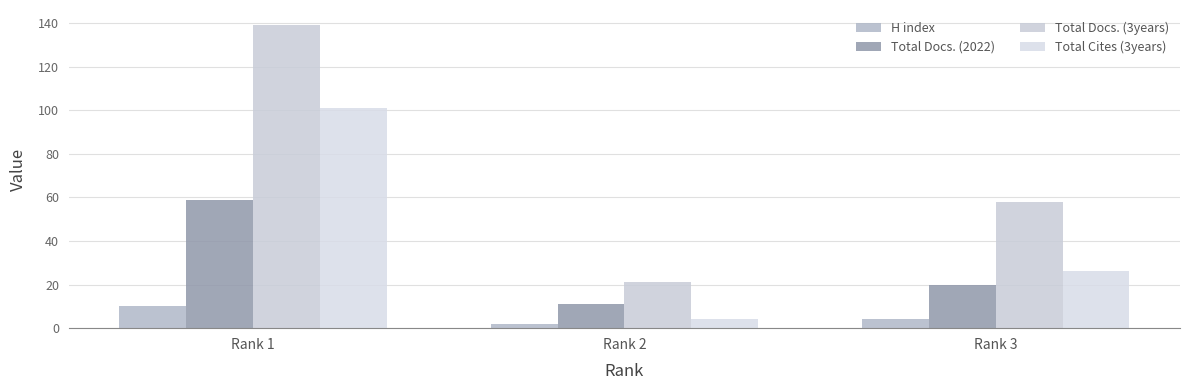

What is the lowest value of the Total Cites (3years) series?

4